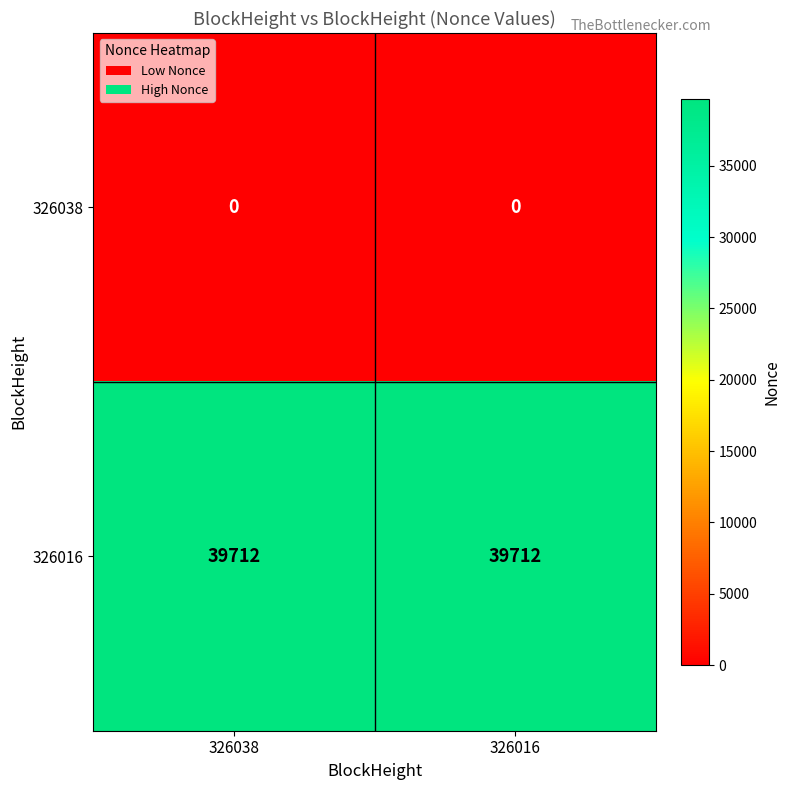

Reading left to right, list all the values displayed in this chart.

326038: 326038=0	326016=0
326016: 326038=39712	326016=39712